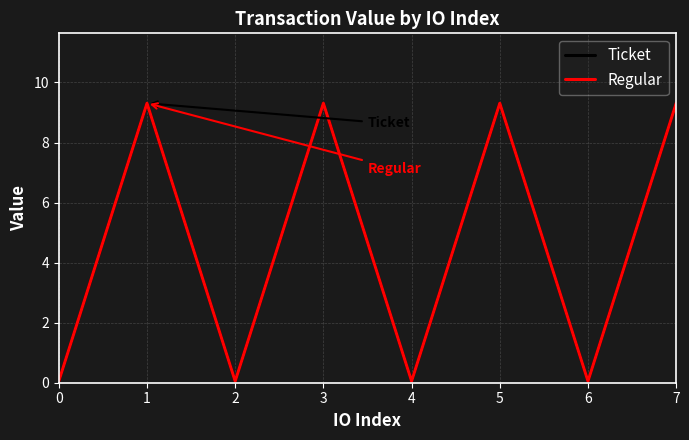

Does the chart have visible grid lines?

Yes